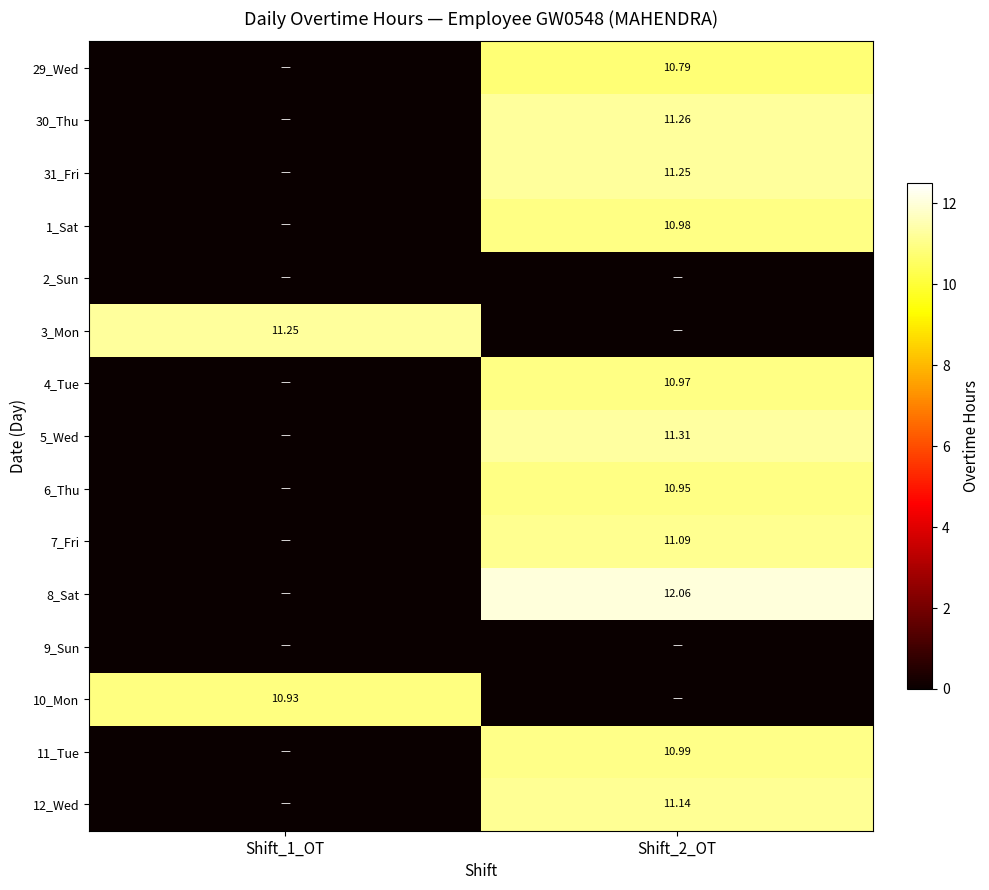

The 11_Tue series shows -7.6 at Shift_1_OT. True or false?

False